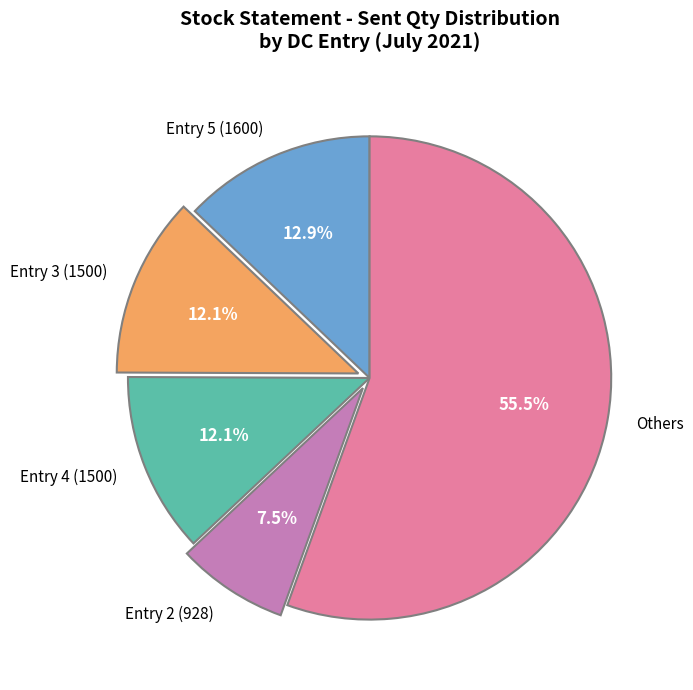

What portion of the pie excludes Entry 4 (1500)?

87.9%